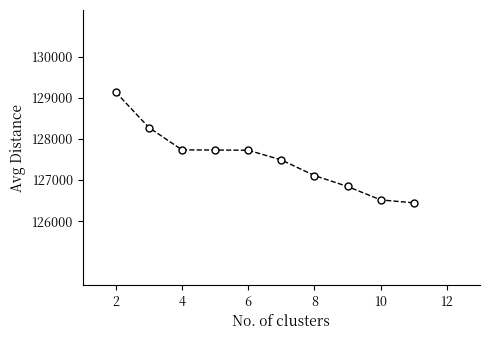

What is the greatest value displayed?

129139